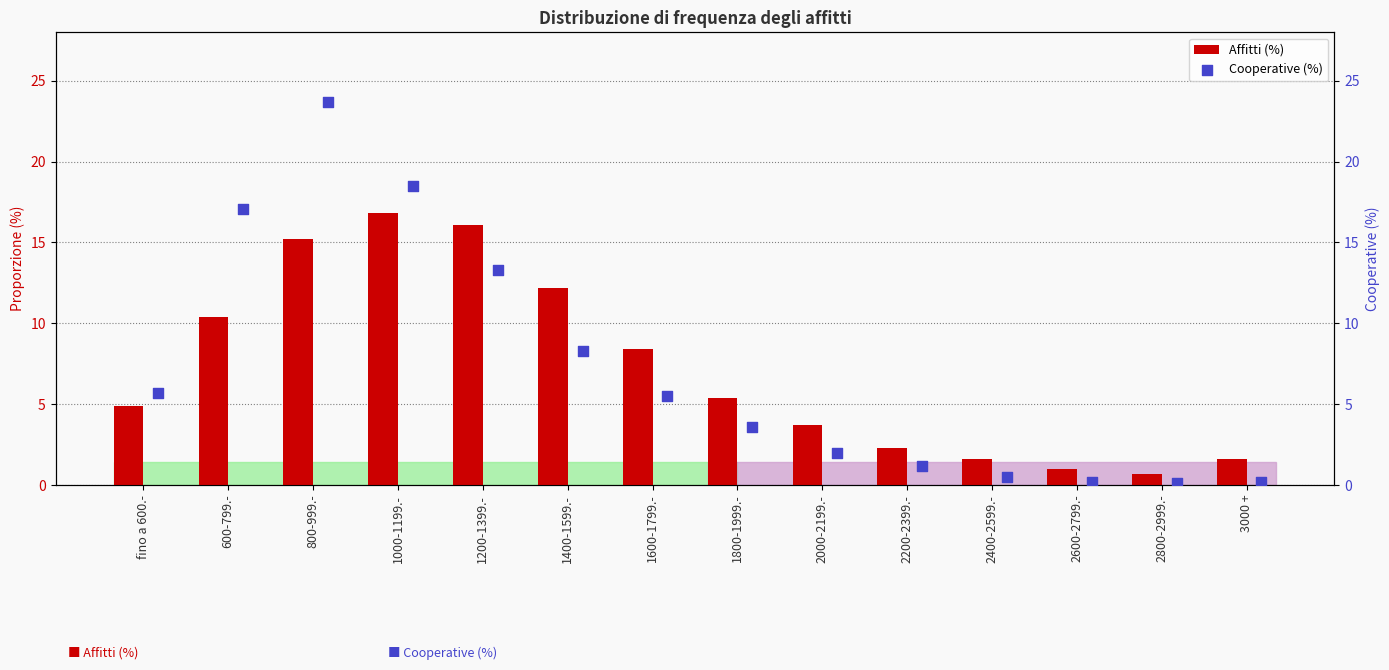

Which series has the widest spread of Y values?

Cooperative (%)